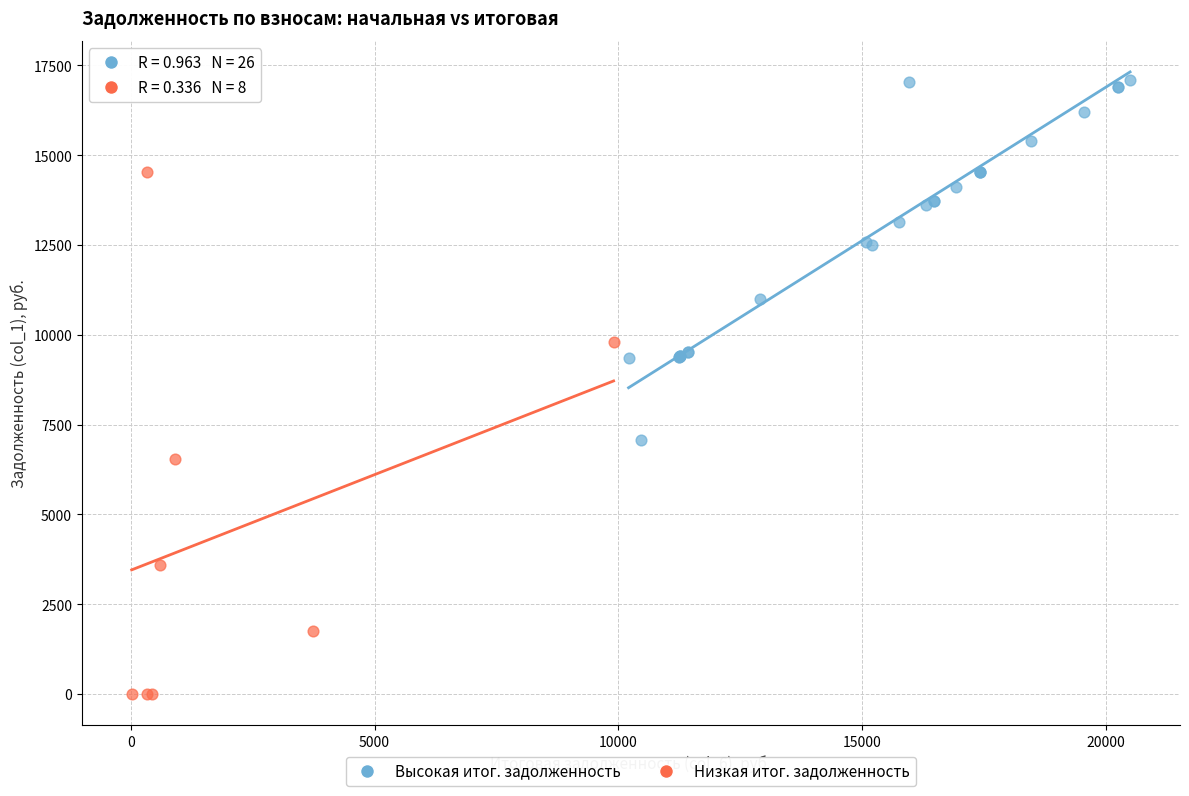

What are all the series names shown in the legend?

Высокая итог. задолженность, Низкая итог. задолженность